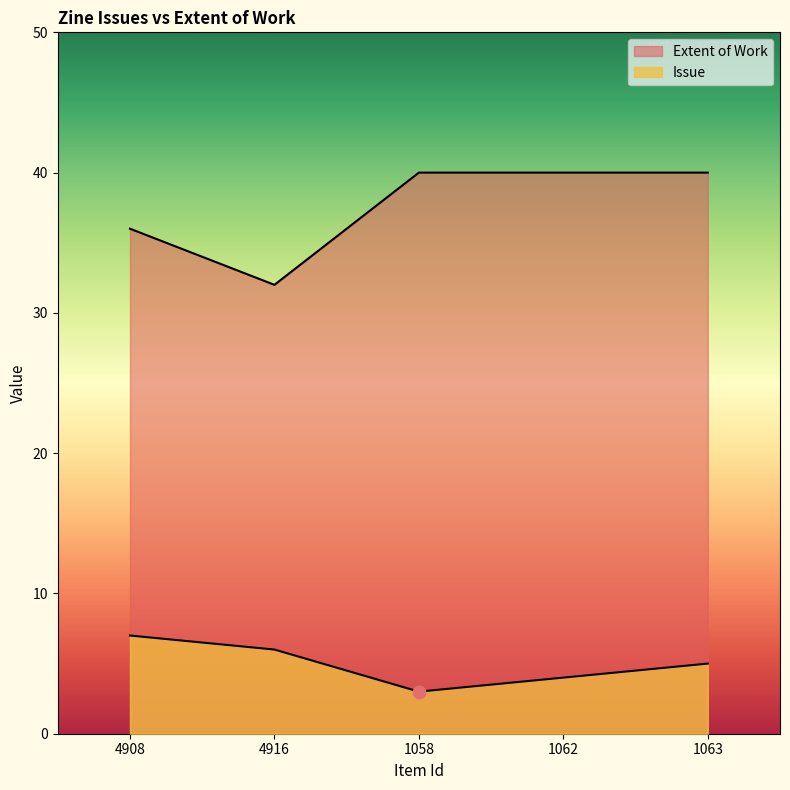

At how many categories does at least one series exceed 33?

4